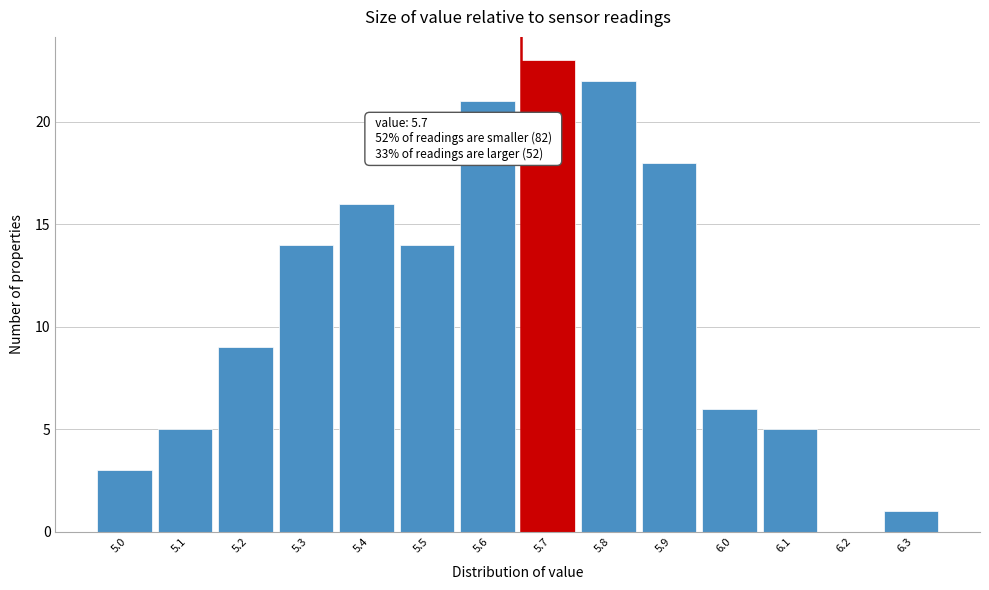

Reading right to left, transcribe all the data shown in this chart.

6.3=1	6.2=0	6.1=5	6.0=6	5.9=18	5.8=22	5.7=23	5.6=21	5.5=14	5.4=16	5.3=14	5.2=9	5.1=5	5.0=3